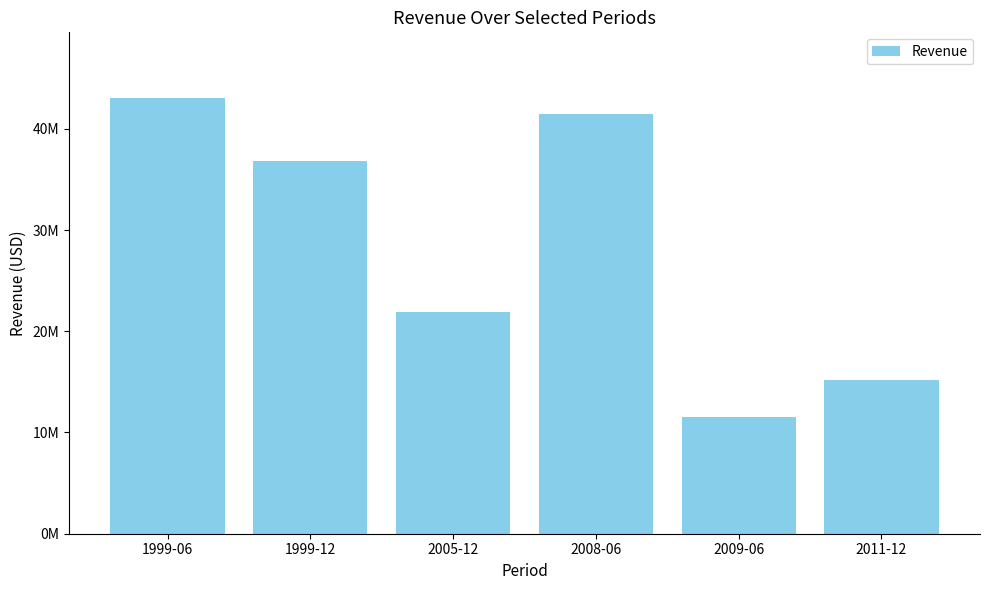

List the labels in order of value, largest first.

1999-06, 2008-06, 1999-12, 2005-12, 2011-12, 2009-06